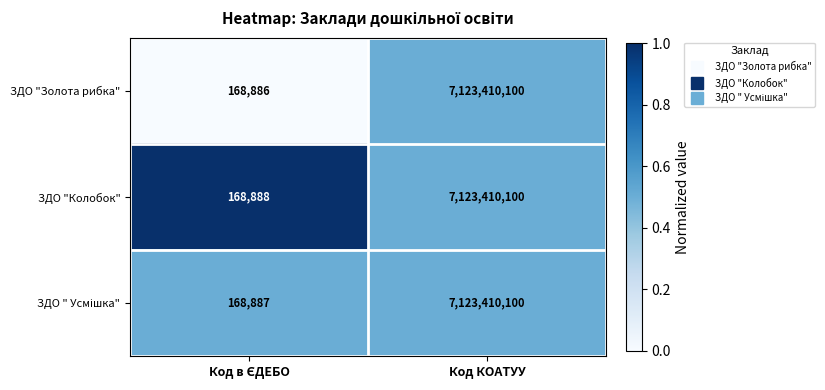

Which series has the largest total across all categories?

ЗДО "Колобок"